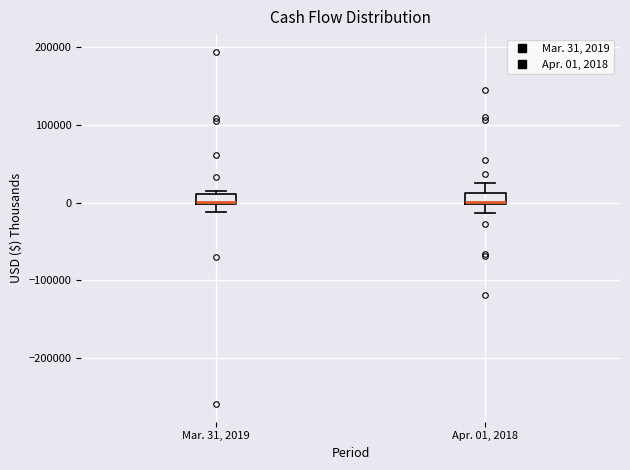

Where is the lower edge of the box for Mar. 31, 2019 on the y-axis? The values are not printed on the chart, so give them approximately, as read against the axis.

0